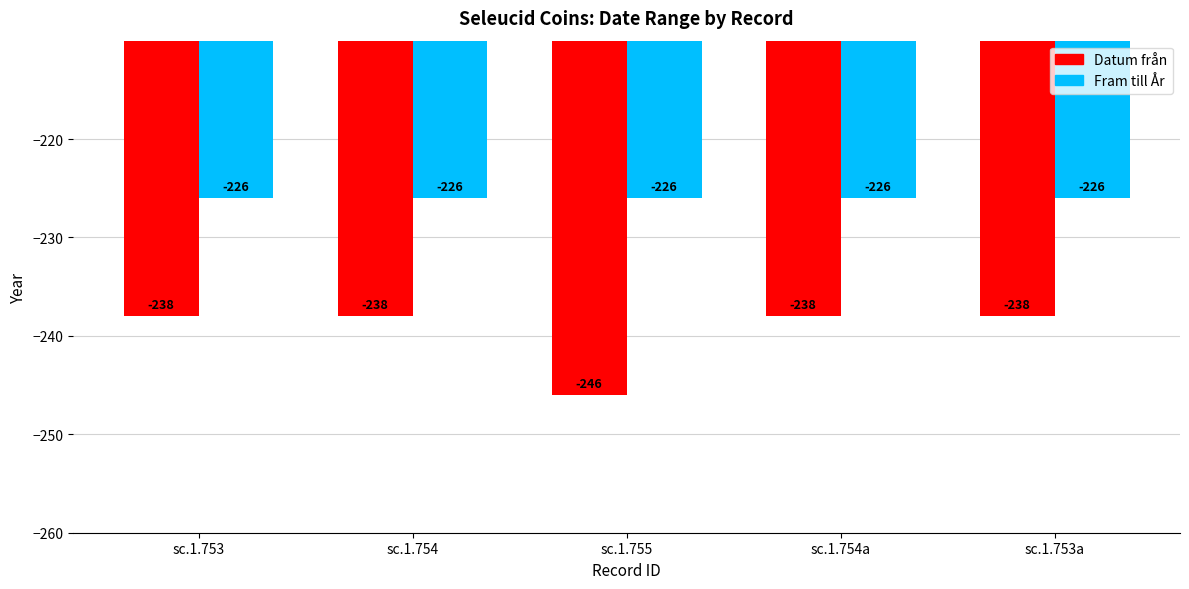

Reading right to left, transcribe all the data shown in this chart.

Datum från: -238	-238	-246	-238	-238
Fram till År: -226	-226	-226	-226	-226